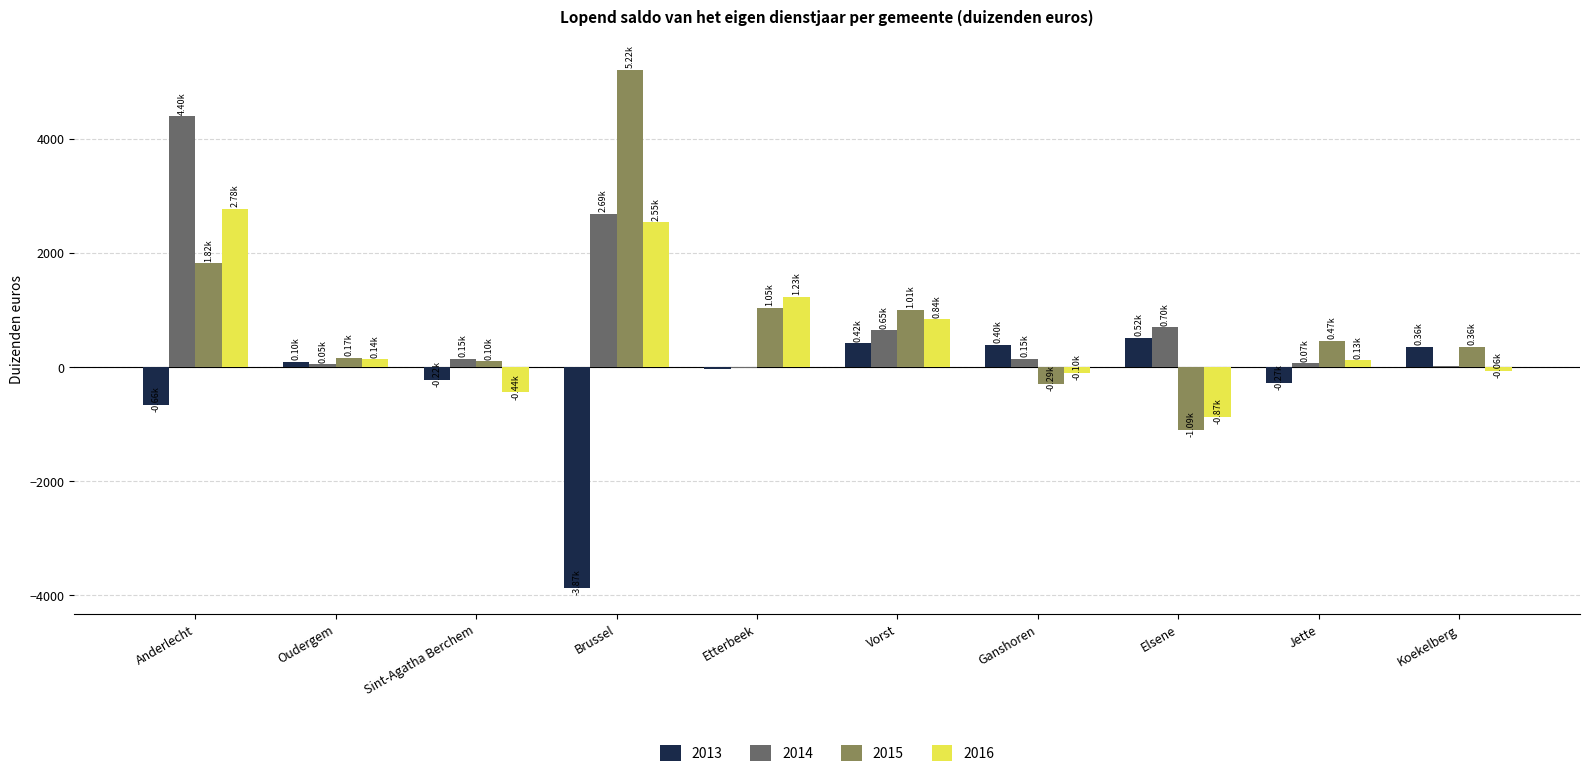

Is the value of 2015 at Koekelberg greater than the value of 2013 at Anderlecht?

Yes